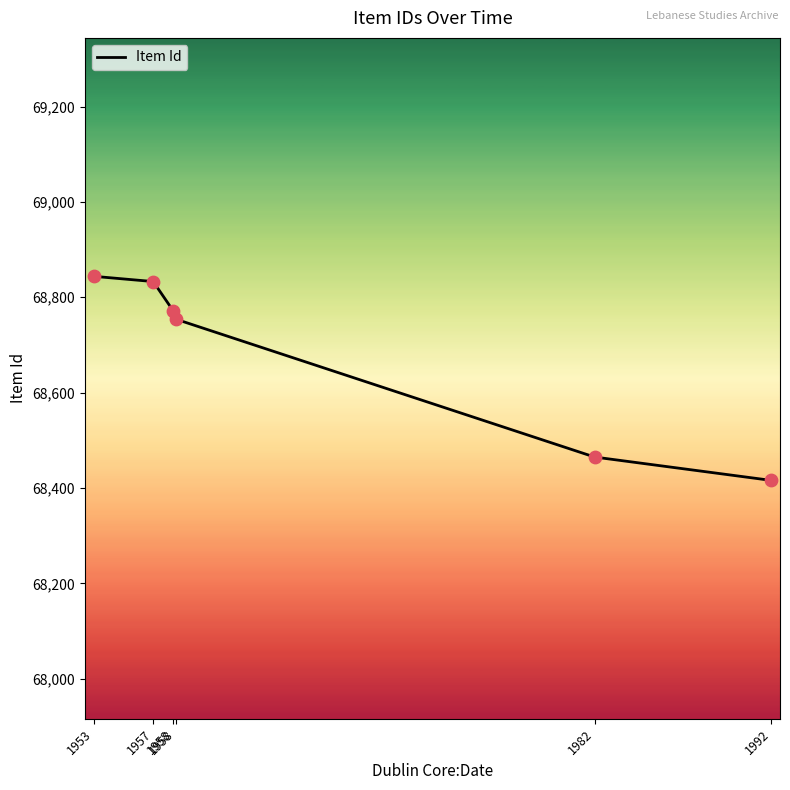

What is the change in value from 1957 to 1982?

-368